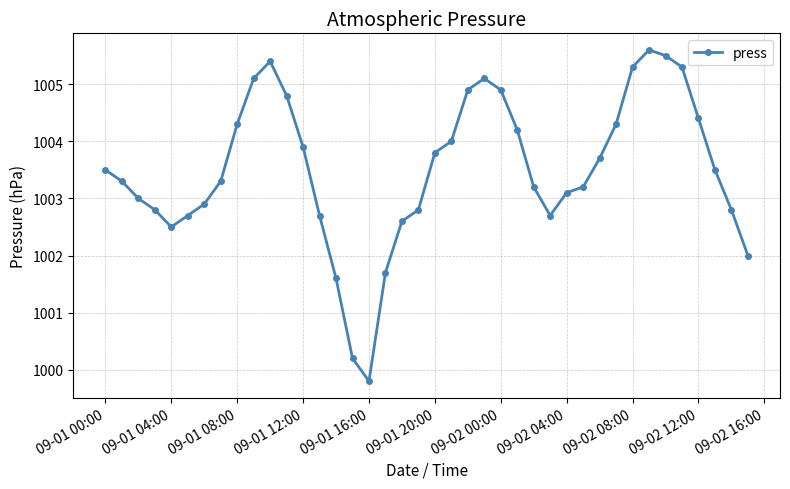

True or false: the data has more than 2 interior local peaks.

True